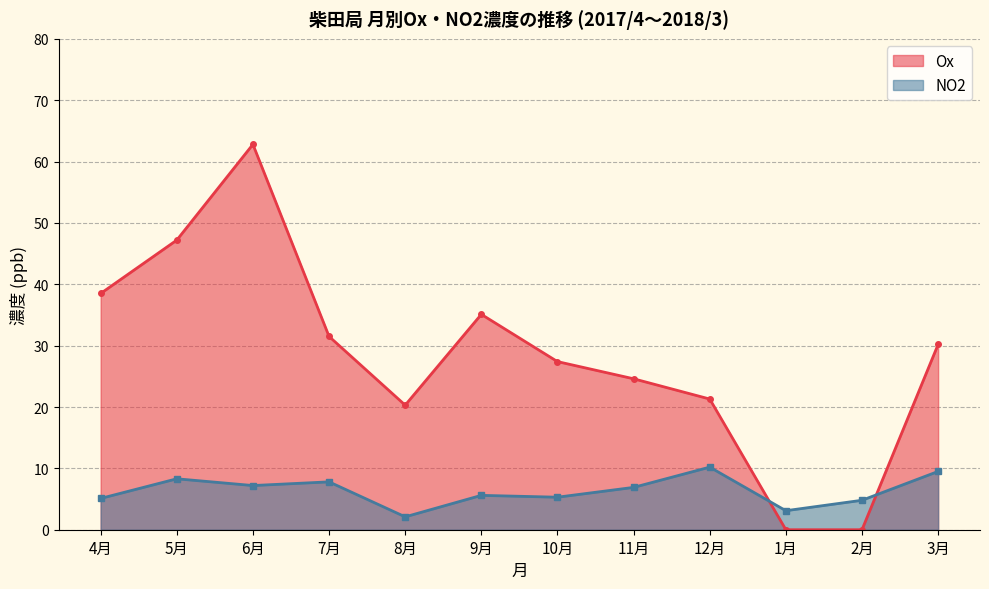

Which series has the largest total across all categories?

Ox